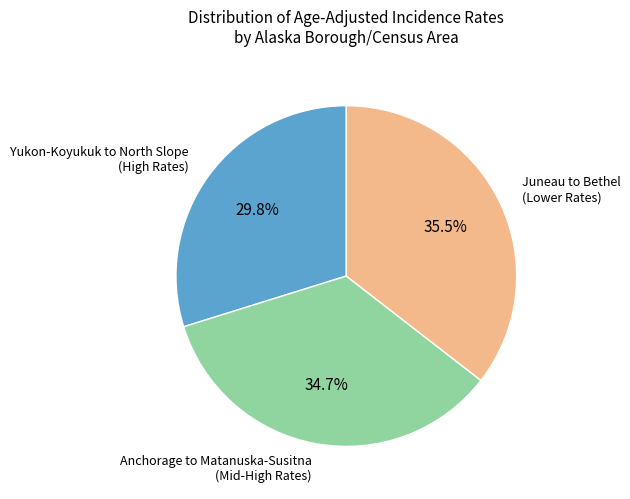

Is there any slice that represents more than half of the pie?

No